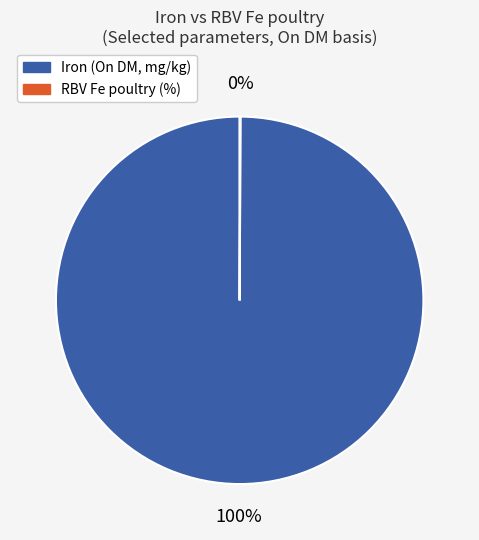

Which slice represents more than half of the pie?

Iron (On DM, mg/kg)